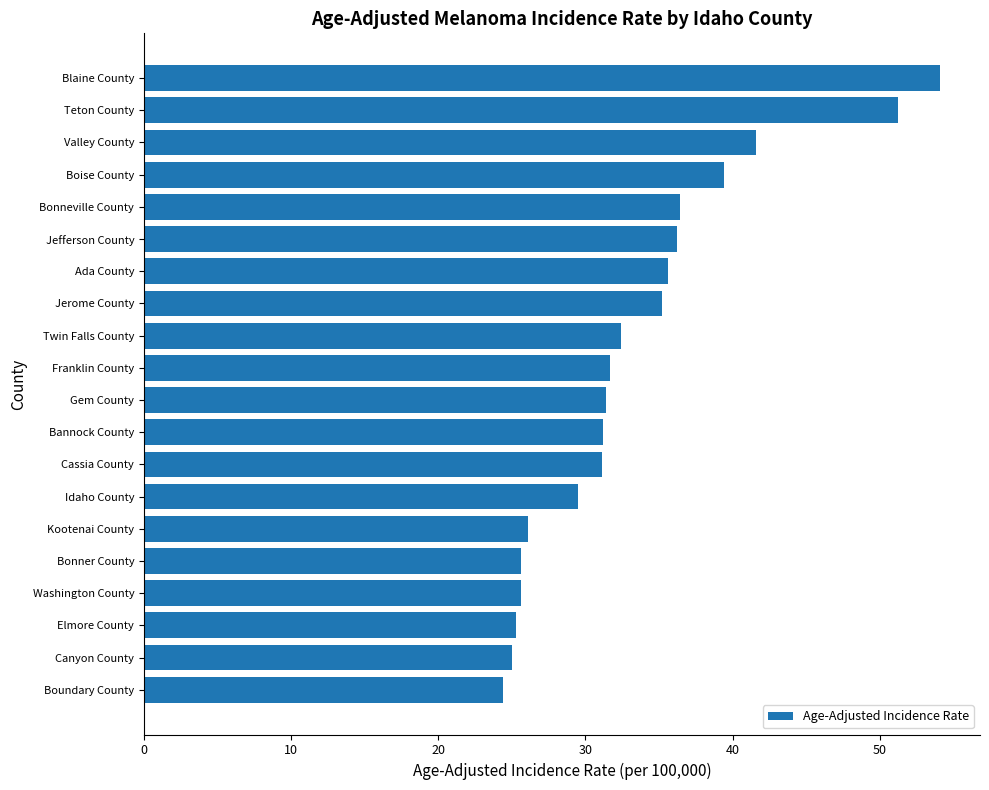

What is the ratio of the value at Idaho County to the value at Twin Falls County?

0.9